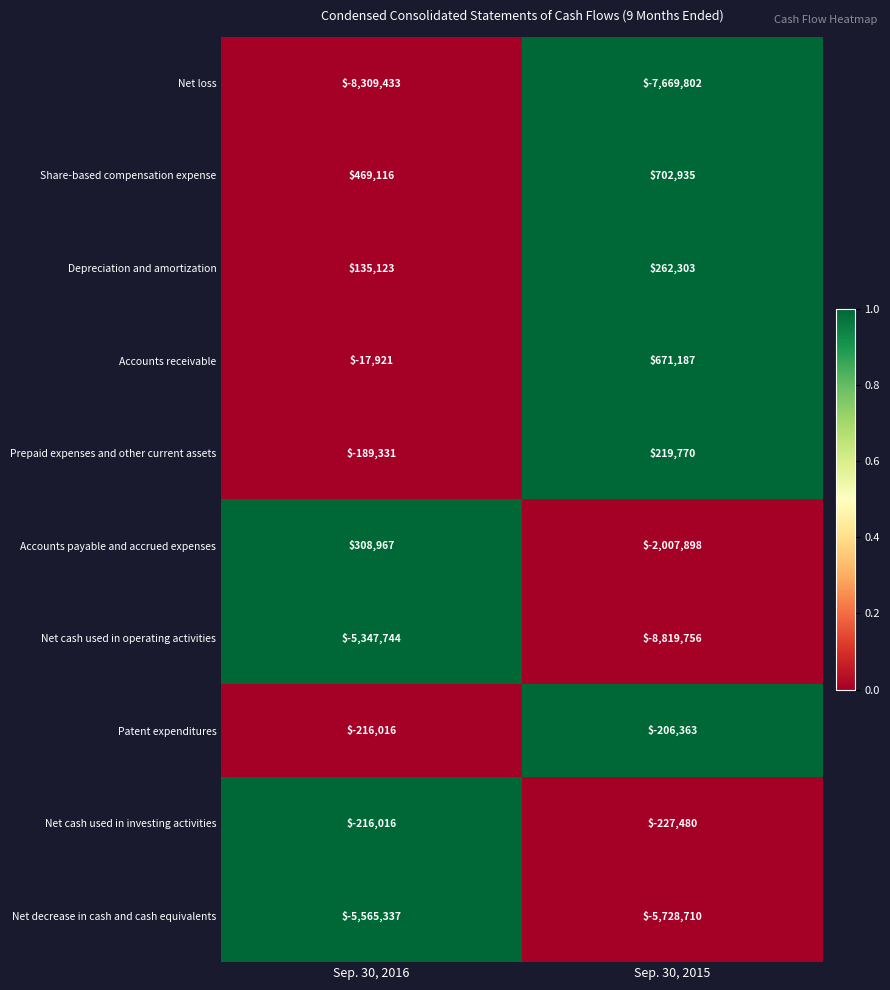

Which series changed the most between Sep. 30, 2016 and Sep. 30, 2015?

Net cash used in operating activities